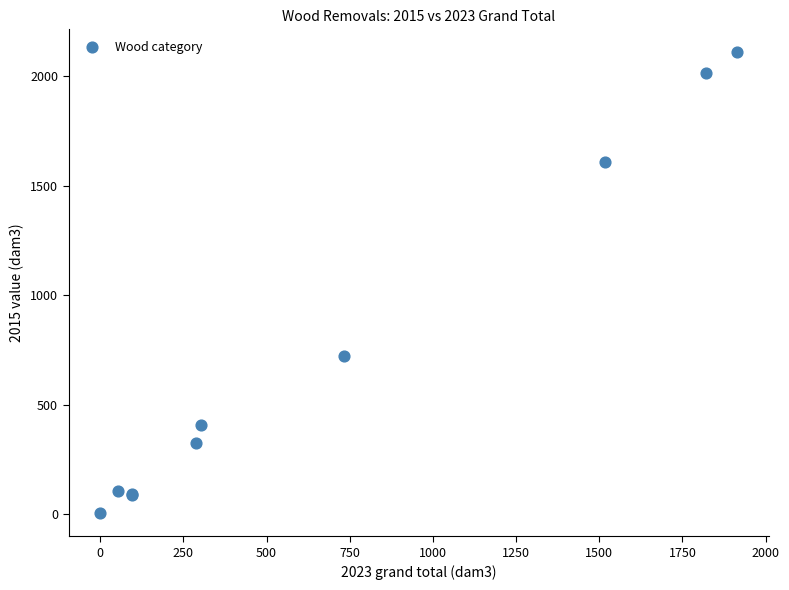

What Y value in the scatter plot is closest to 1056?

721.6